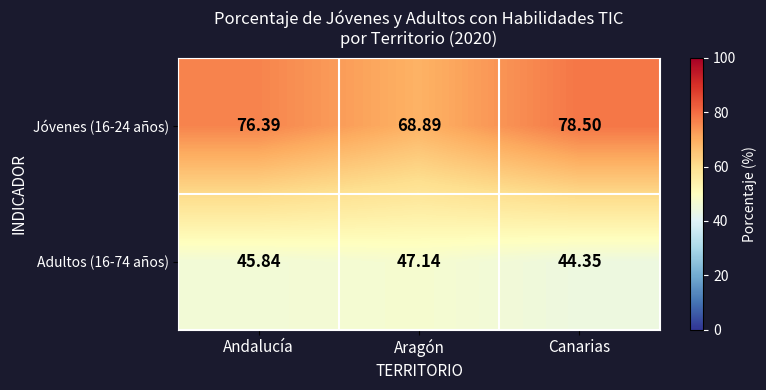

Rank the categories by Jóvenes (16-24 años) value from highest to lowest.

Canarias, Andalucía, Aragón